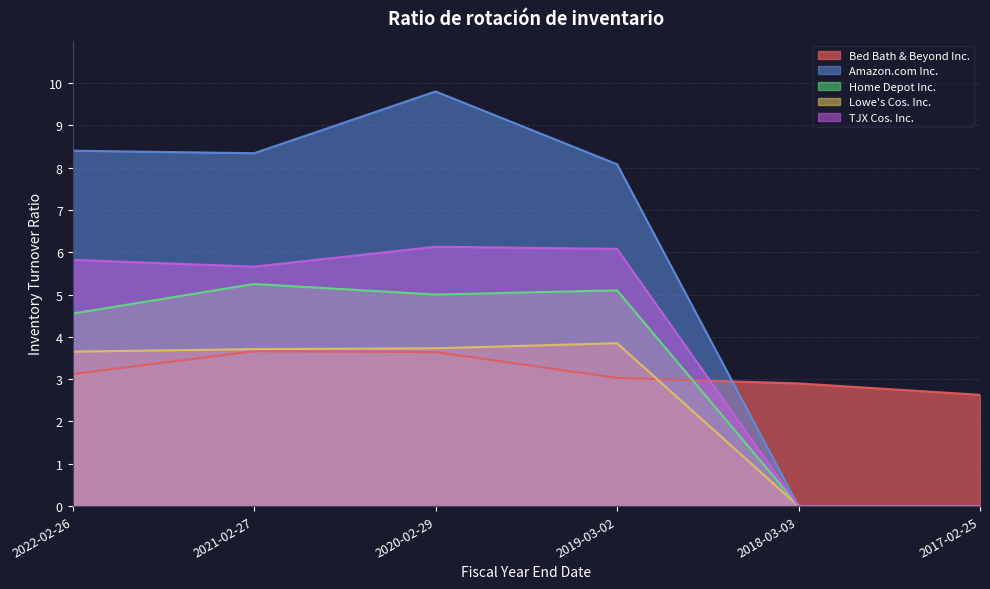

What is the label of the 1st point from the left?

2022-02-26